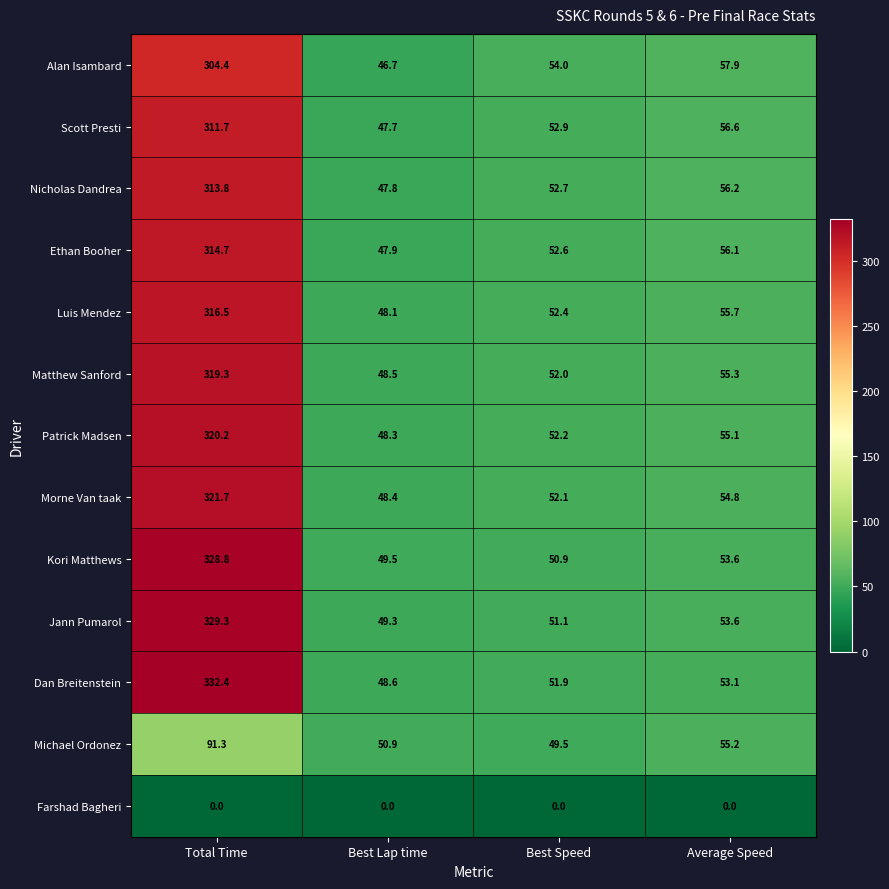

What is the average value of the Michael Ordonez series?

61.7